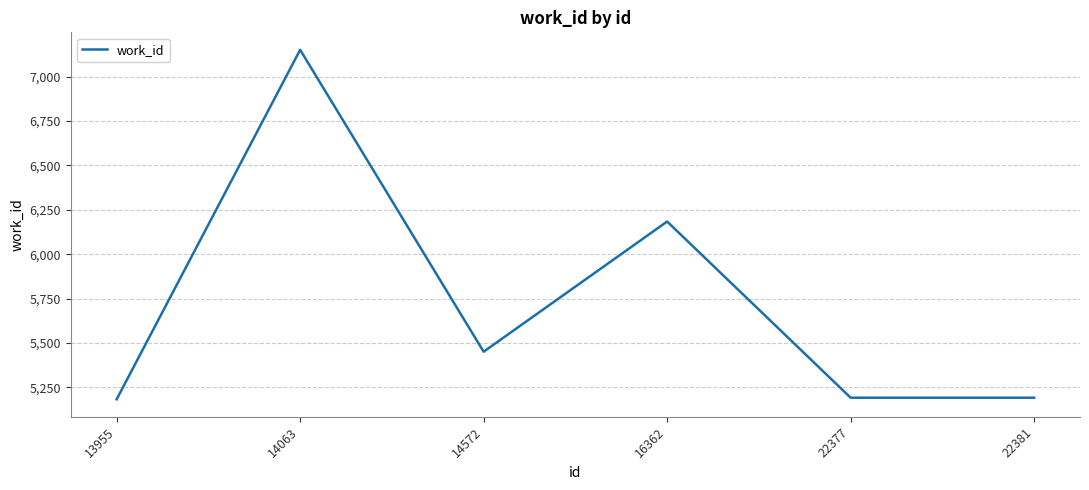

Where is the first local minimum?

14572